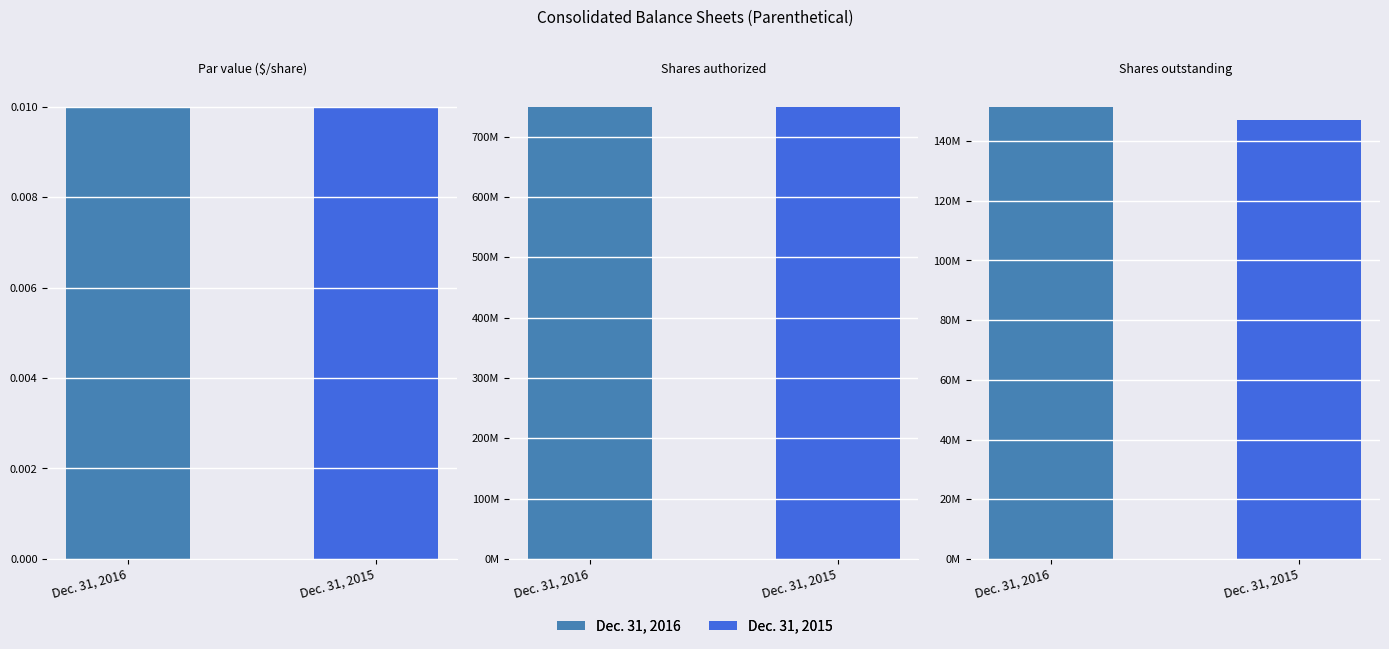

Is it true that Dec. 31, 2016 equals 0.0 at Par value ($/share)?

False